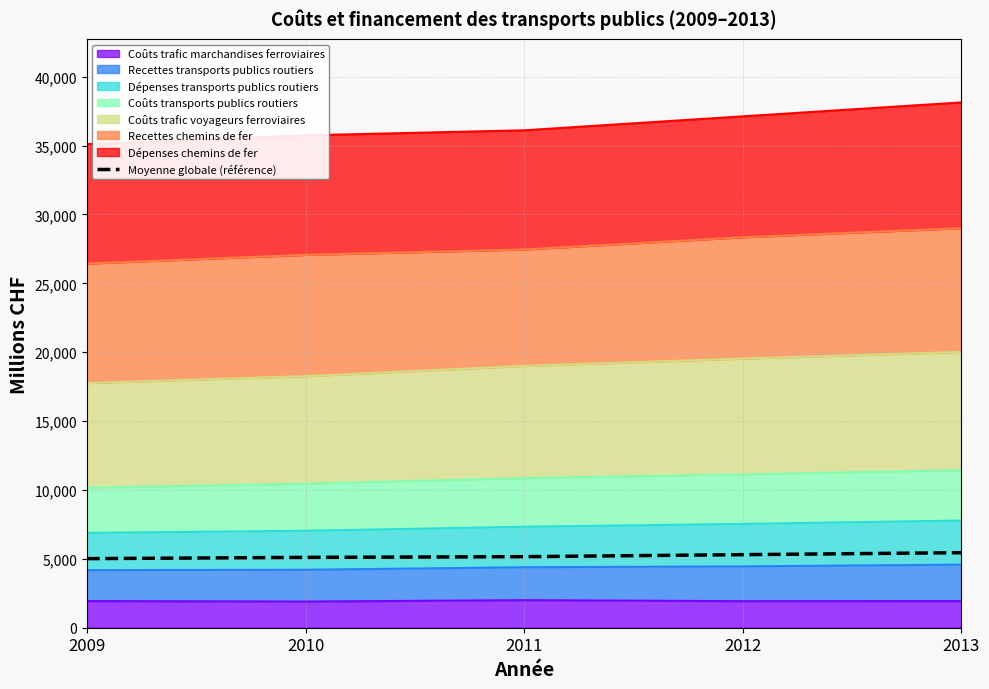

Reading left to right, what are all the values shown in this chart?

2009=5015.4	2010=5106.1	2011=5158.4	2012=5303.0	2013=5447.5